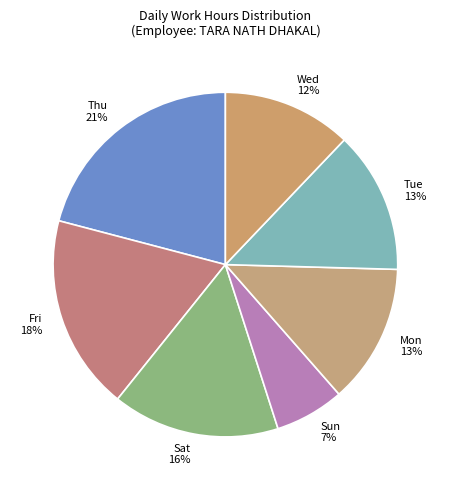

To the nearest percent, what is the average slice percentage?

14%